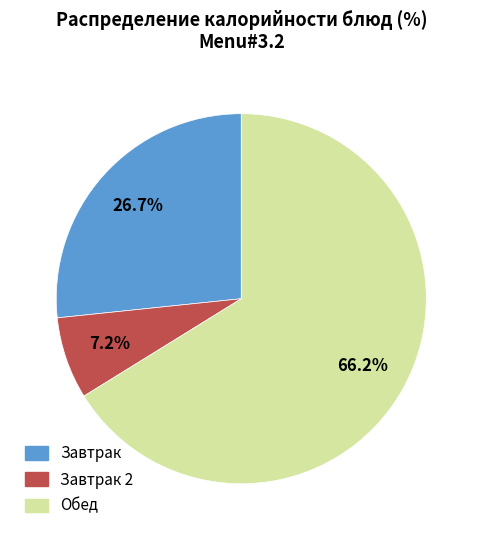

Between Обед and Завтрак 2, which is larger?

Обед